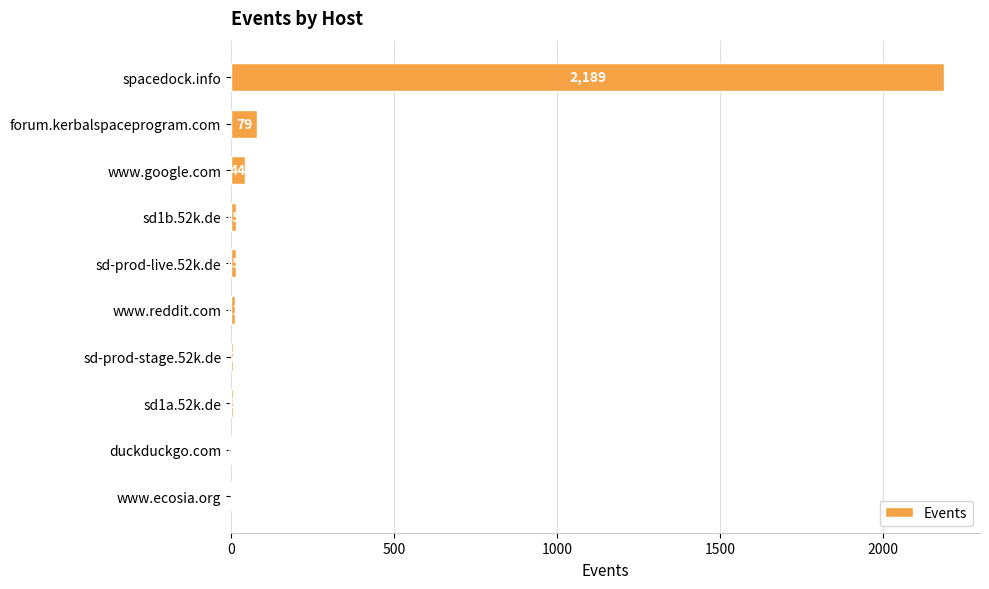

Is it true that the value at sd-prod-stage.52k.de is 7?

True